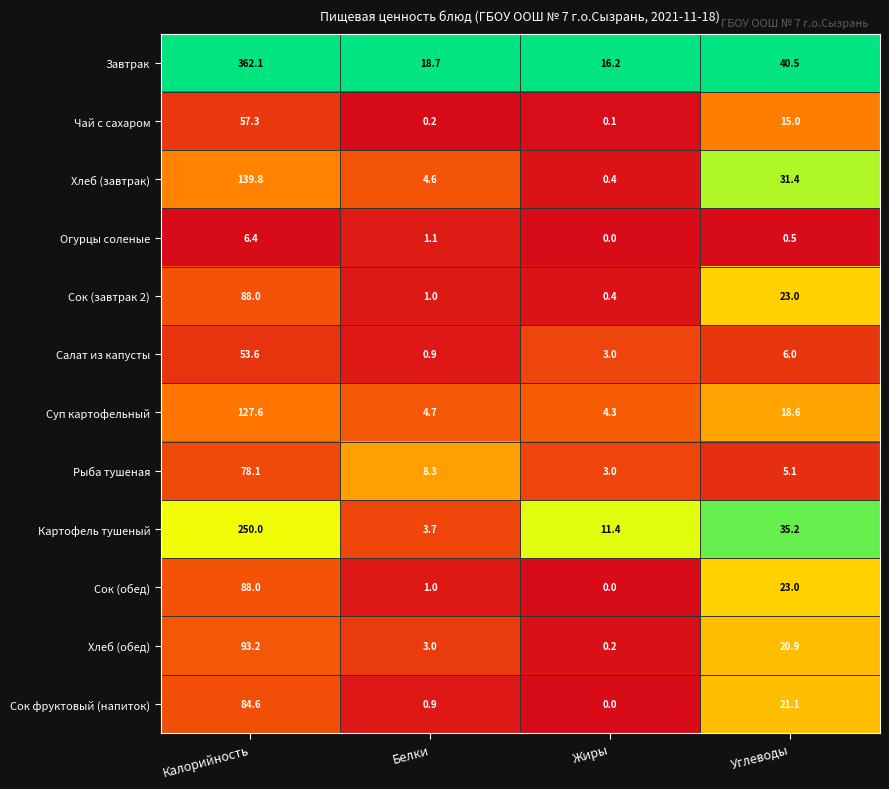

Which category has the highest value in the Сок фруктовый (напиток) series?

Калорийность